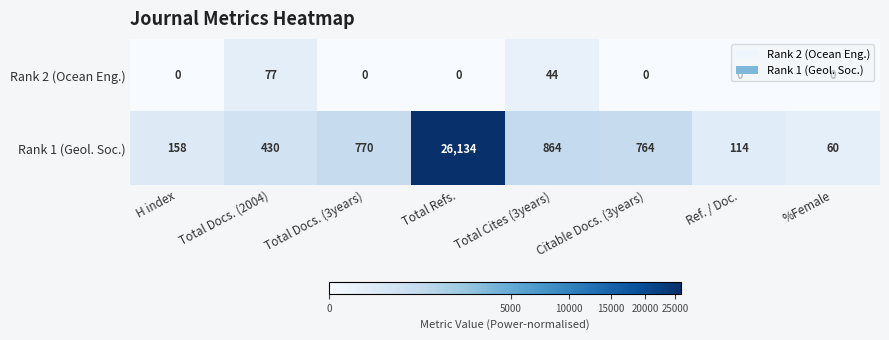

At which label does Rank 1 (Geol. Soc.) reach its peak?

Total Refs.